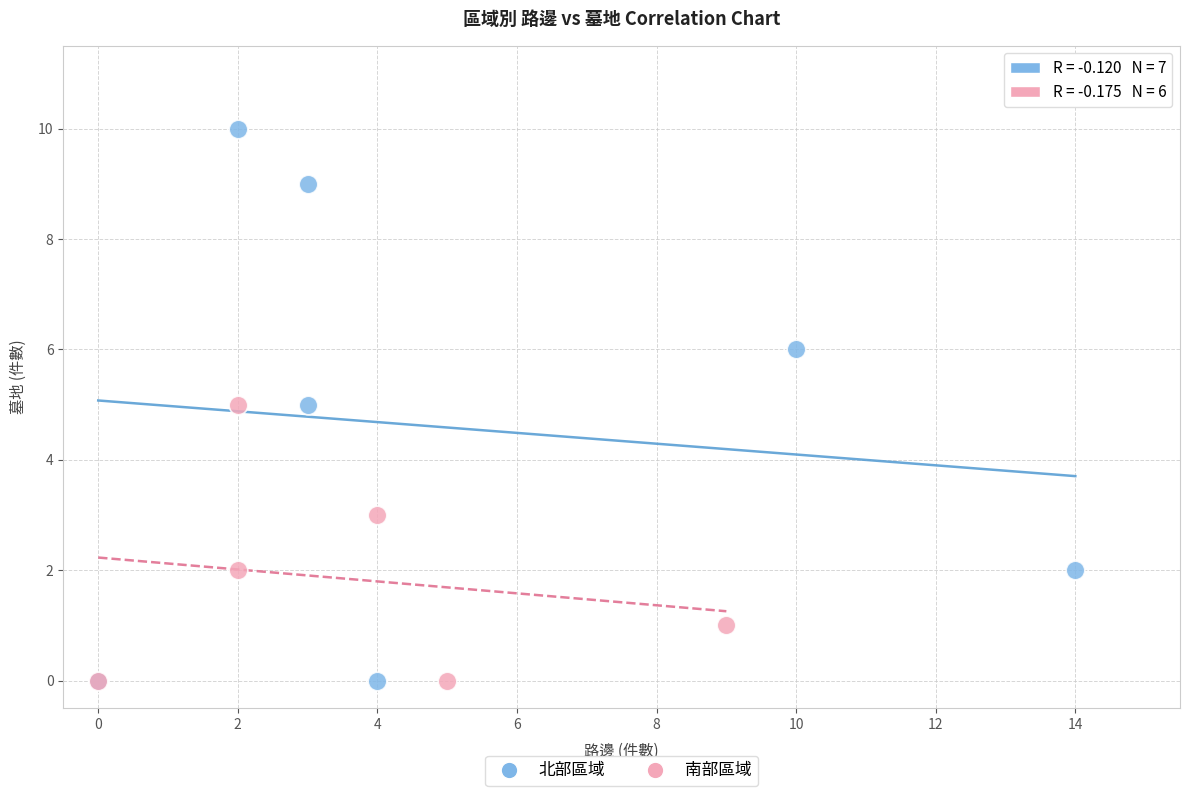

Which series contains the highest Y value?

北部區域